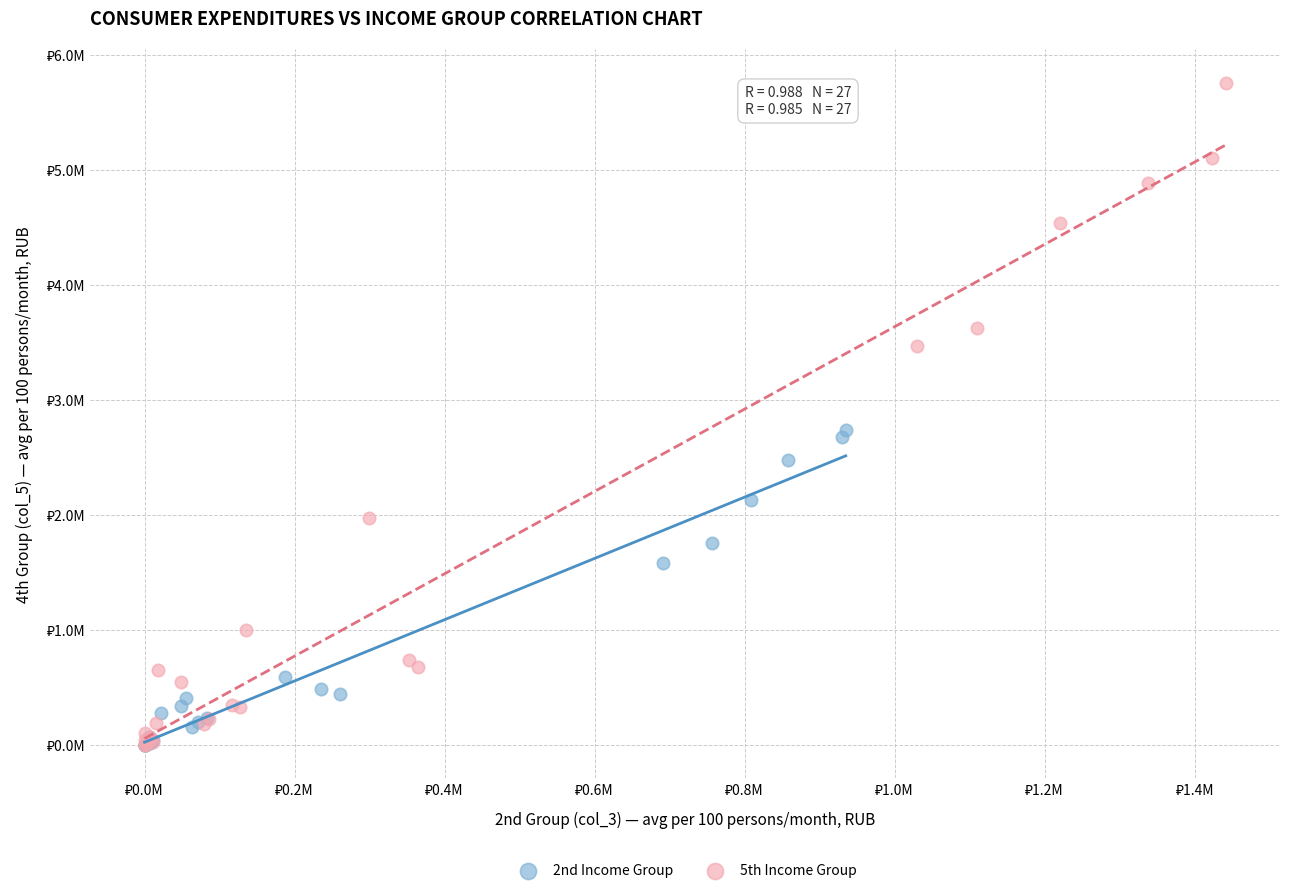

What are all the series names shown in the legend?

2nd Income Group, 5th Income Group